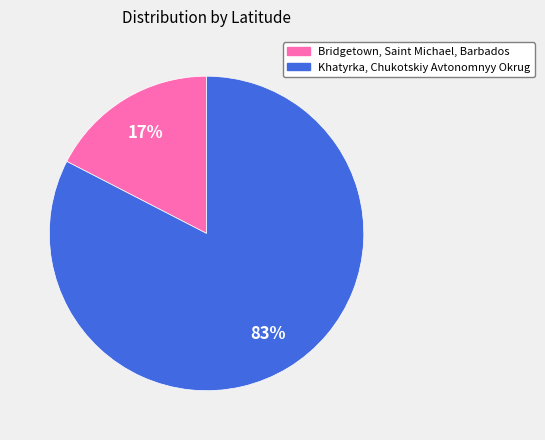

What is the ratio of the value at Bridgetown, Saint Michael, Barbados to the value at Khatyrka, Chukotskiy Avtonomnyy Okrug?

0.2